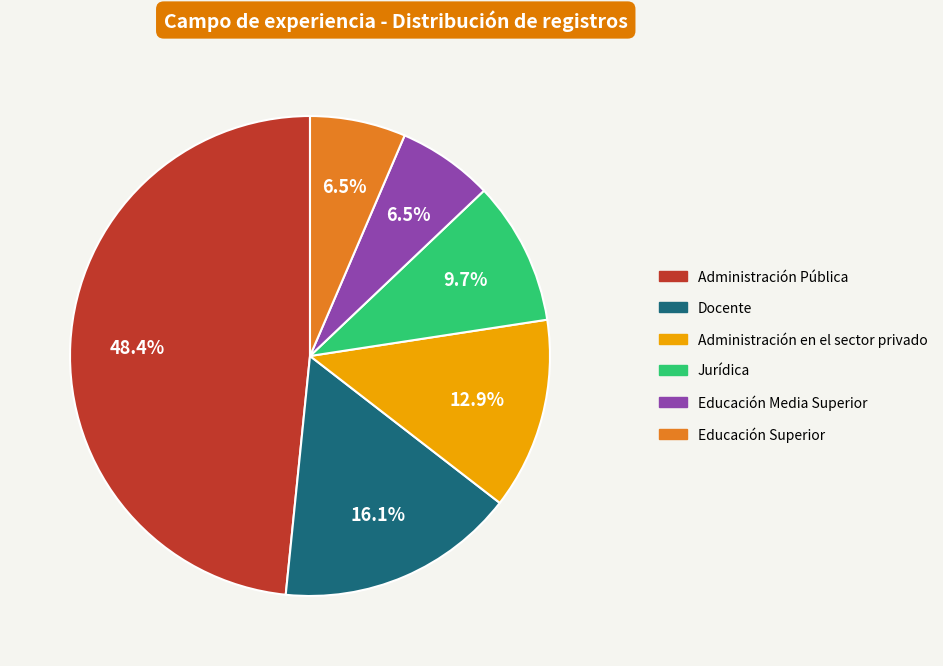

Which has a higher value, Administración Pública or Administración en el sector privado?

Administración Pública